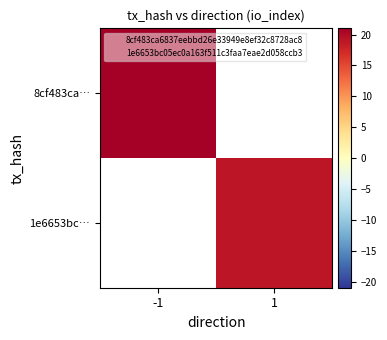

Which series has the largest range (max minus min)?

8cf483ca…